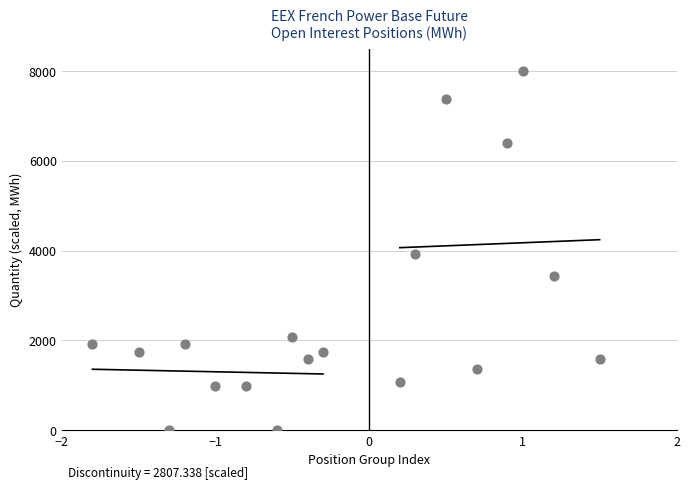

What is the range of X values (max minus min)?

3.3